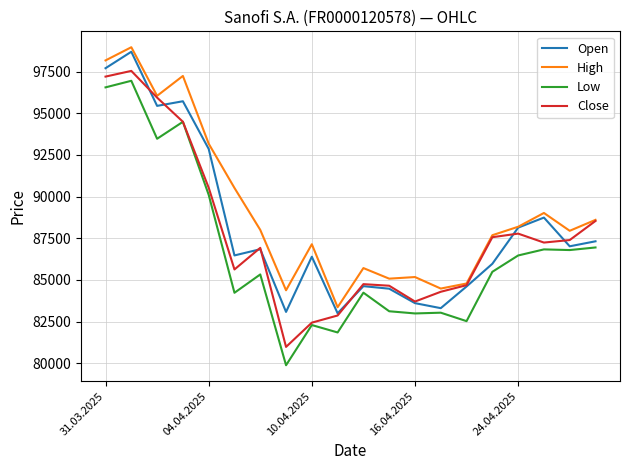

True or false: High has more than 1 interior local peaks.

True